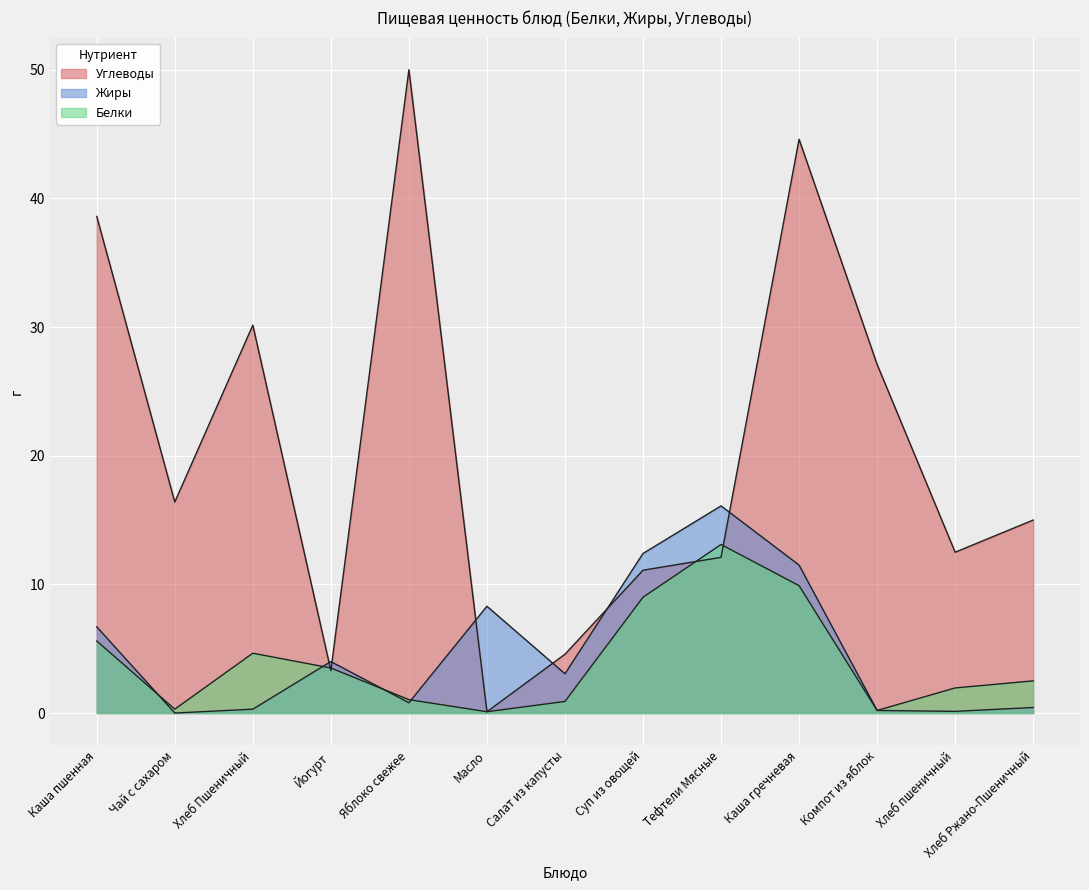

Where is Углеводы nearest to the value 25?

Компот из яблок